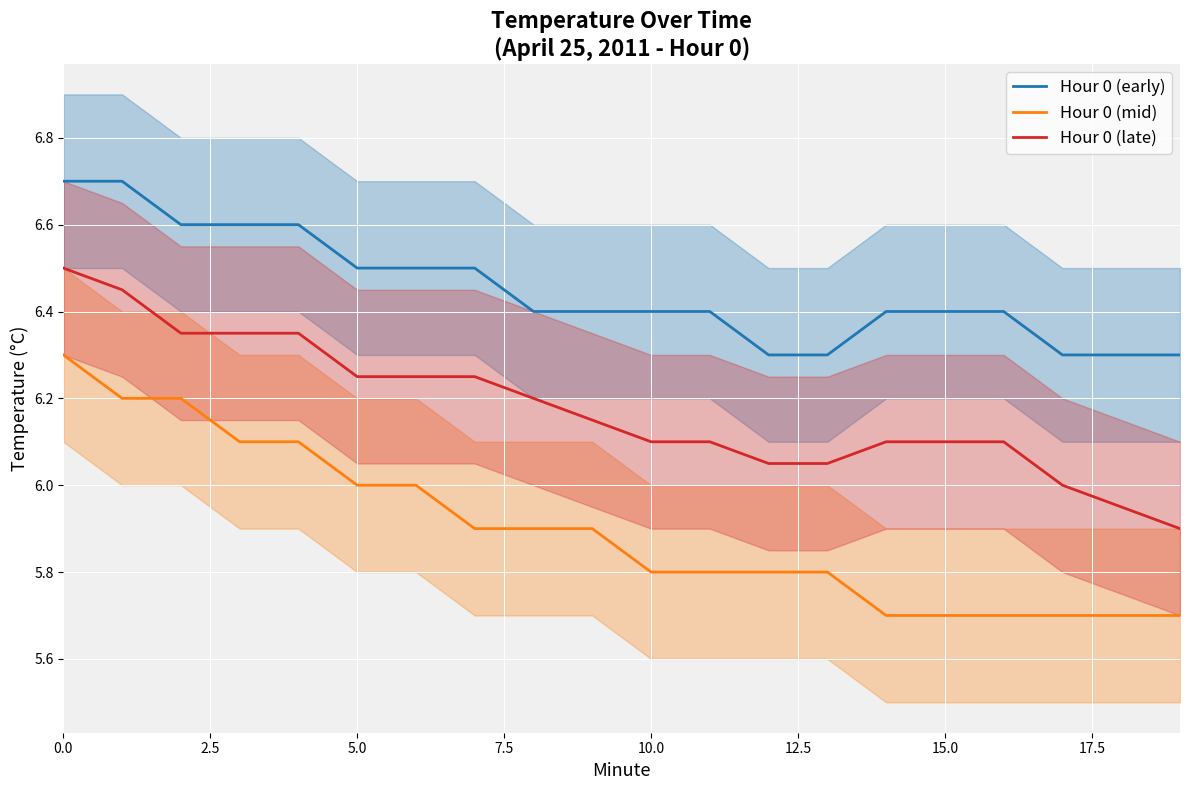

The Hour 0 (early) series shows 11.1 at 15.0. True or false?

False